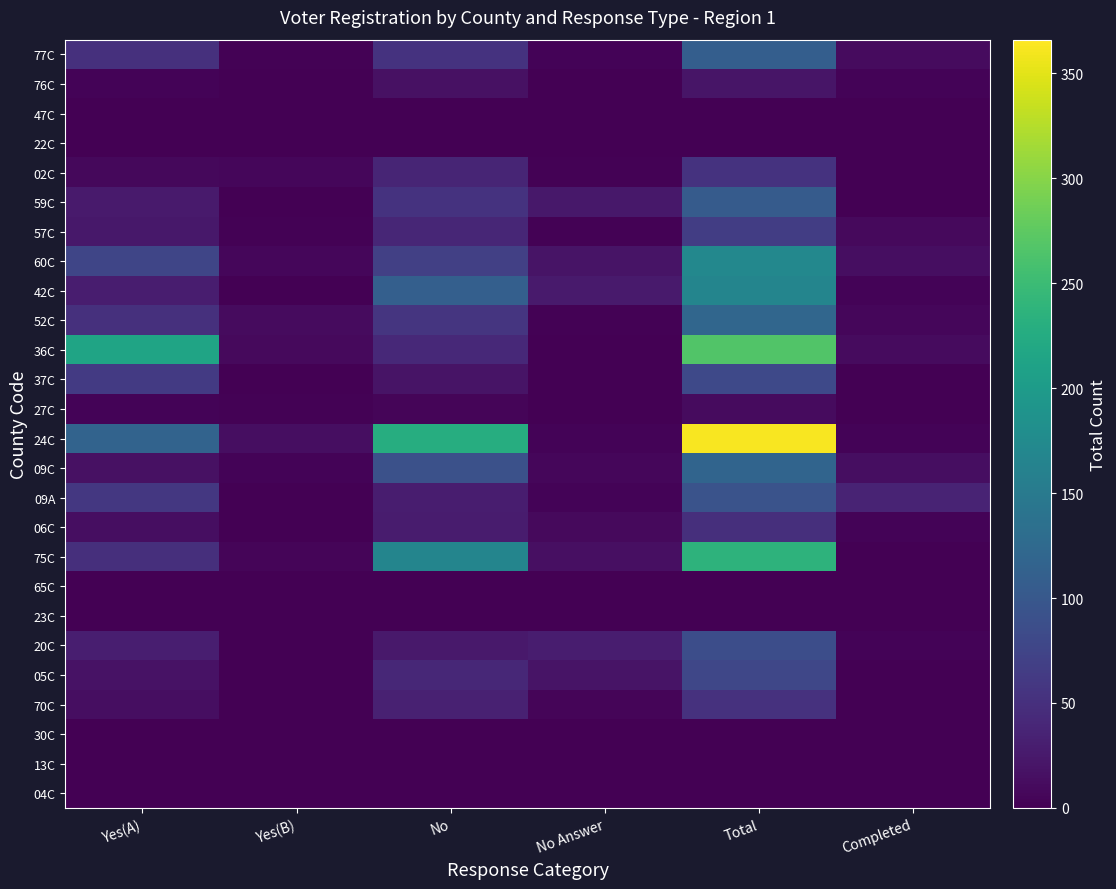

Which has a higher value, Completed or Yes(B)?

Completed